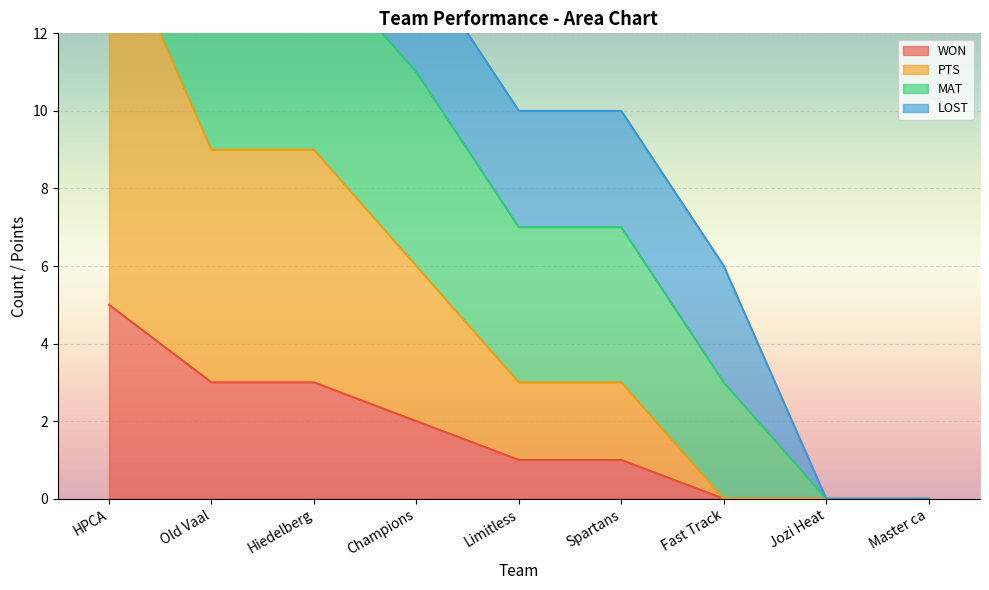

List the labels in order of WON value, largest first.

HPCA, Old Vaal, Hiedelberg, Champions, Limitless, Spartans, Fast Track, Jozi Heat, Master ca